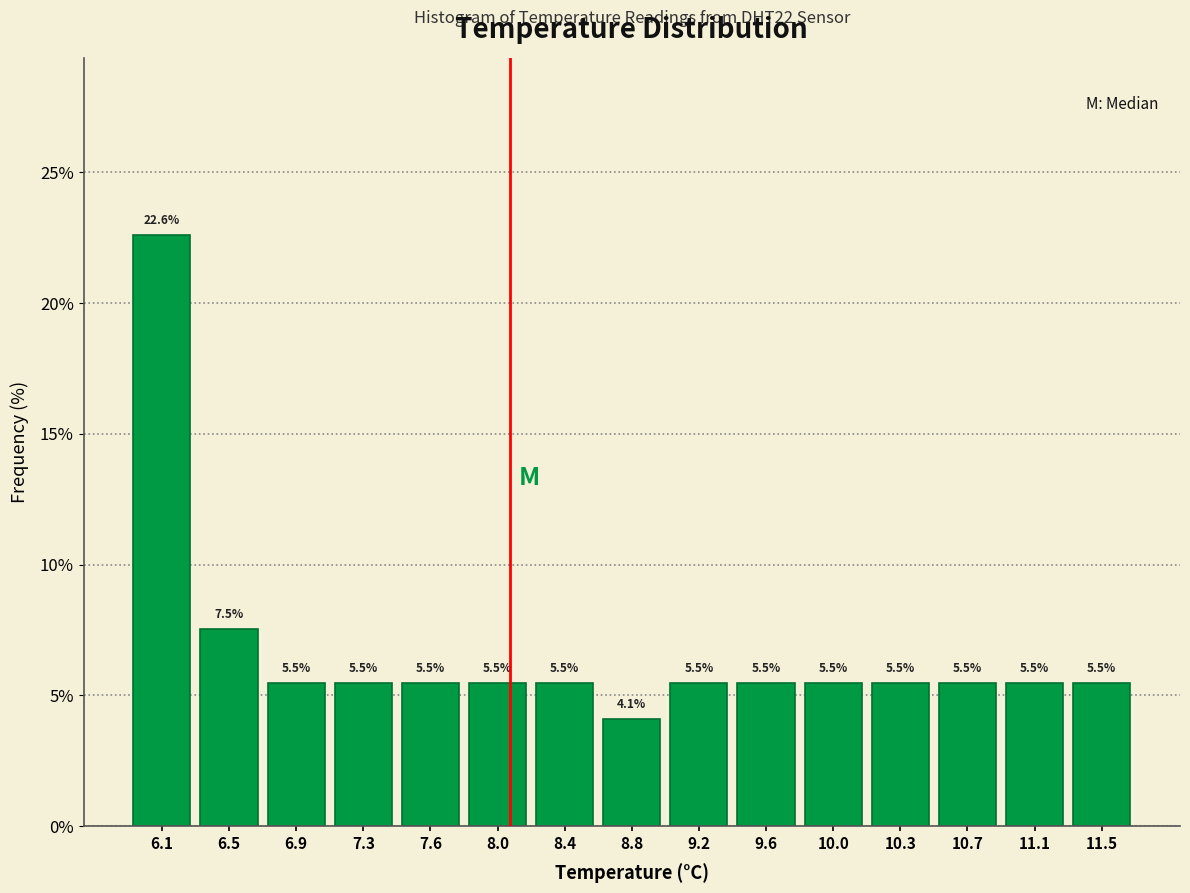

Reading left to right, transcribe this chart: for each bar, give the range it covers on the x-axis and its height. The bar edges are not printed on the chart, so give them approximately, as read against the axis.

5.90 to 6.30: 22.6
6.30 to 6.65: 7.5
6.65 to 7.05: 5.5
7.05 to 7.45: 5.5
7.45 to 7.85: 5.5
7.85 to 8.20: 5.5
8.20 to 8.60: 5.5
8.60 to 9.00: 4.1
9.00 to 9.40: 5.5
9.40 to 9.75: 5.5
9.75 to 10.15: 5.5
10.15 to 10.55: 5.5
10.55 to 10.95: 5.5
10.95 to 11.30: 5.5
11.30 to 11.70: 5.5